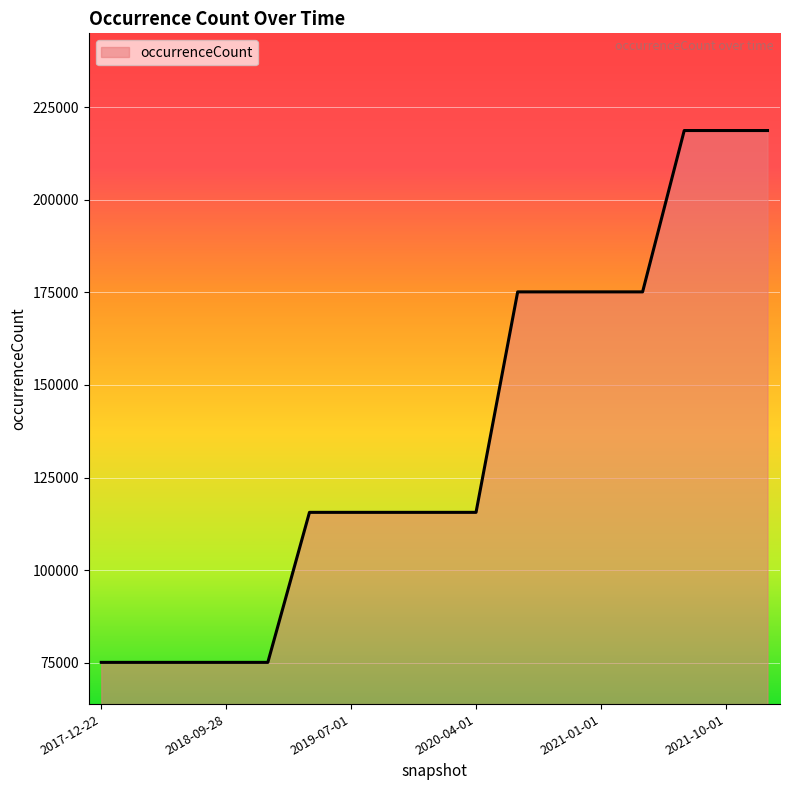

What is the maximum value shown in the chart?

218690